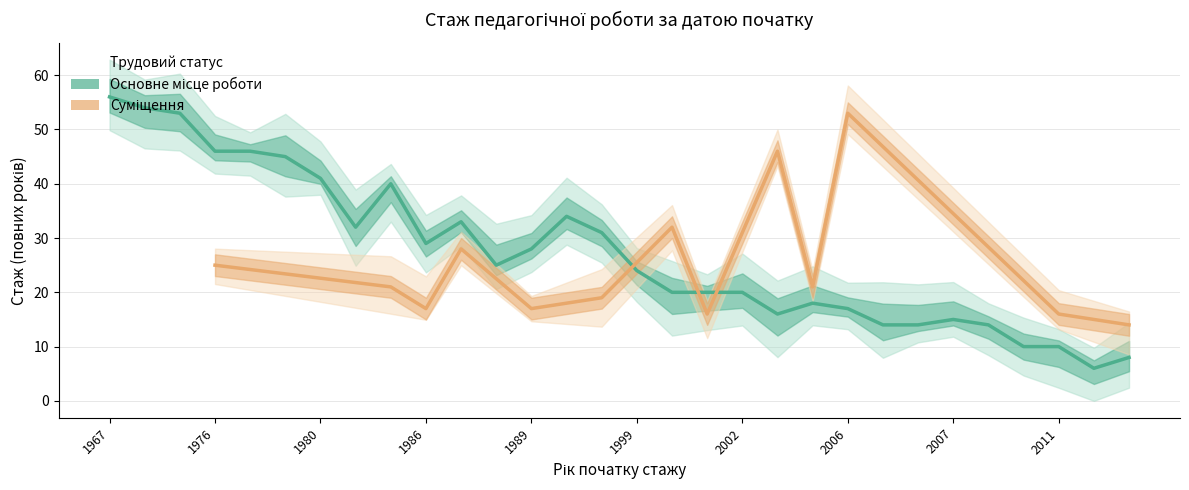

Is the value of Основне місце роботи at 1989 greater than the value of Суміщення at 1976?

Yes